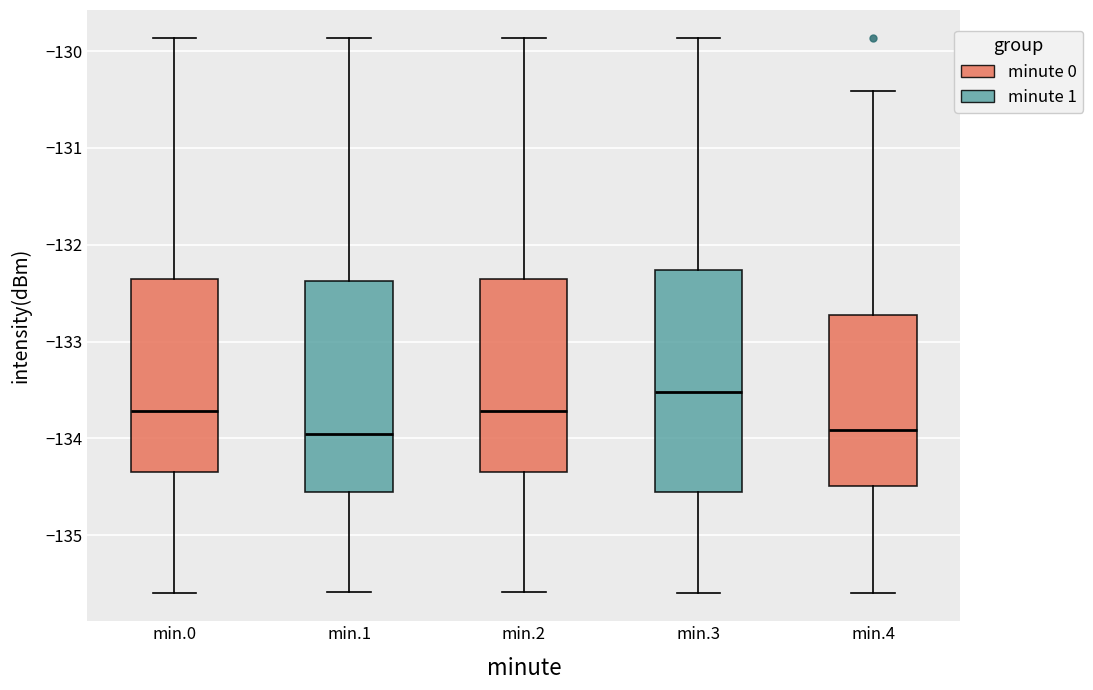

Which box is the tallest, from its lower edge to its upper edge?

min.3